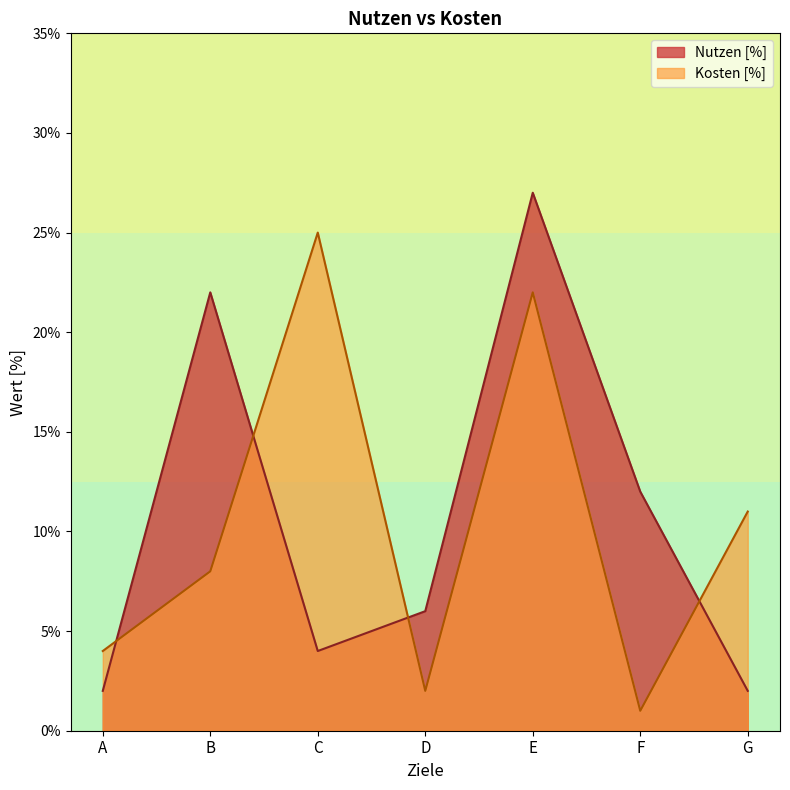

The Kosten [%] series shows 11 at B. True or false?

False